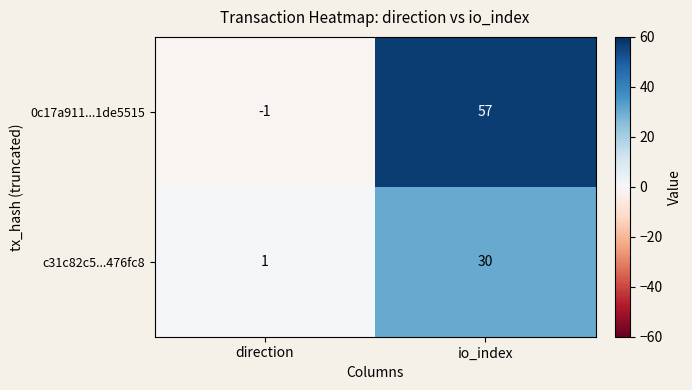

What is the difference between the highest and lowest values at io_index?

27